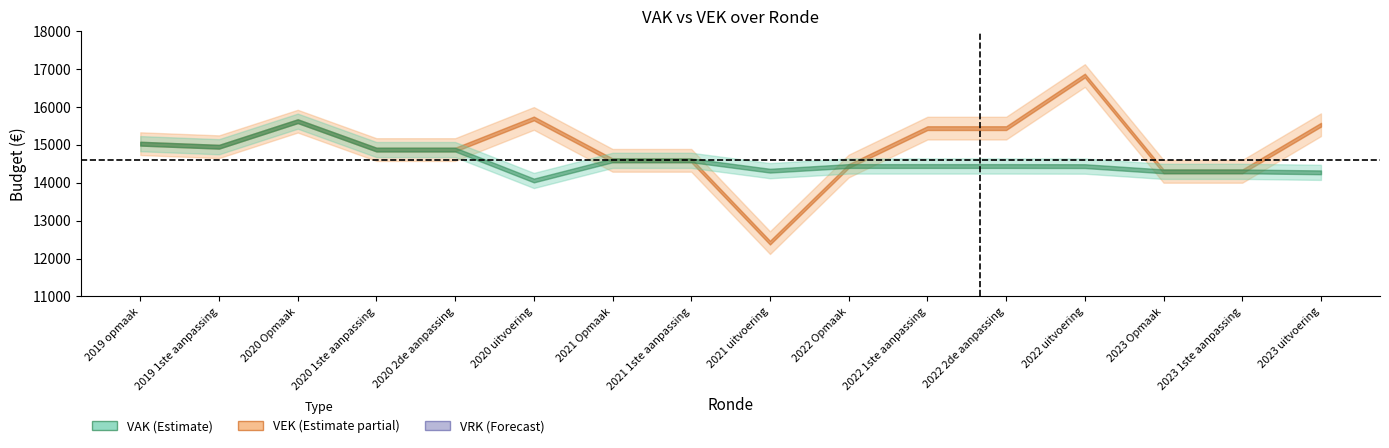

Reading left to right, extract all data points from this chart.

VAK: 15033	14952	15627	14877	14877	14061	14593	14593	14320	14443	14443	14443	14440	14302	14302	14276
VEK: 15033	14952	15627	14877	14877	15699	14593	14593	12420	14443	15443	15443	16831	14302	14302	15533
VRK: 0	0	0	0	0	0	0	0	0	0	0	0	0	0	0	0